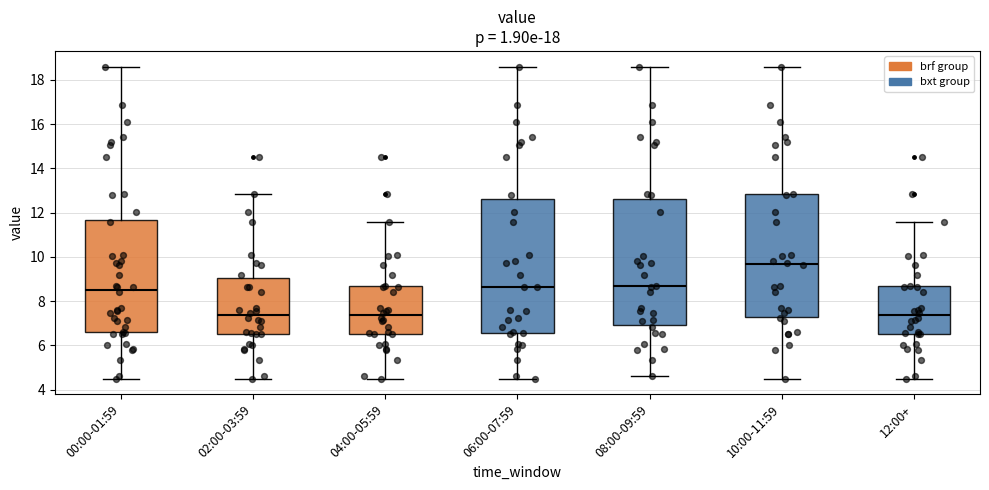

Reading left to right, read every box against the y-axis: the position of its median line, the range the box covers, and the ends of its whiskers. The values are not printed on the chart, so give them approximately, as read against the axis.

00:00-01:59: median 8.6, box 6.6 to 11.6, whiskers 4.6 to 18.6
02:00-03:59: median 7.4, box 6.6 to 9.0, whiskers 4.6 to 12.8
04:00-05:59: median 7.4, box 6.6 to 8.6, whiskers 4.6 to 11.6
06:00-07:59: median 8.6, box 6.6 to 12.6, whiskers 4.6 to 18.6
08:00-09:59: median 8.6, box 6.8 to 12.6, whiskers 4.6 to 18.6
10:00-11:59: median 9.6, box 7.2 to 12.8, whiskers 4.6 to 18.6
12:00+: median 7.4, box 6.6 to 8.6, whiskers 4.6 to 11.6